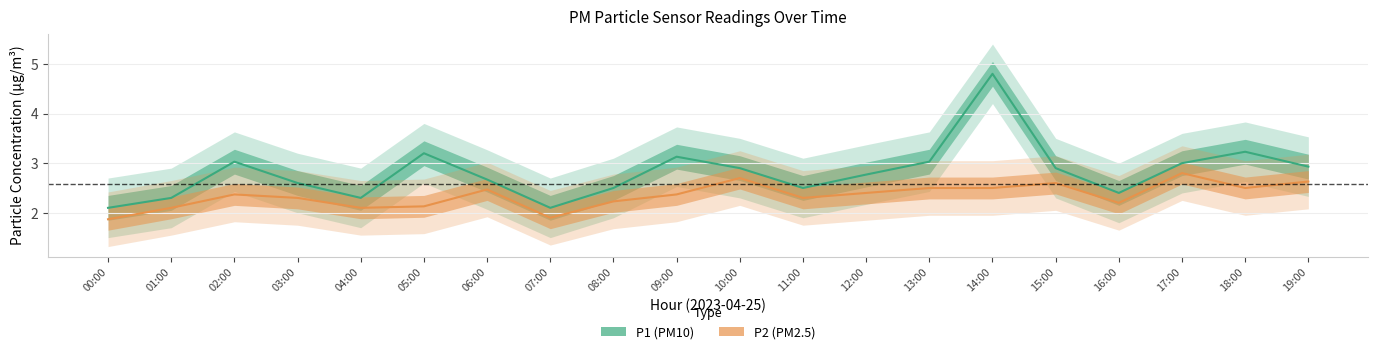

Which series changed the most between 02:00 and 17:00?

P2